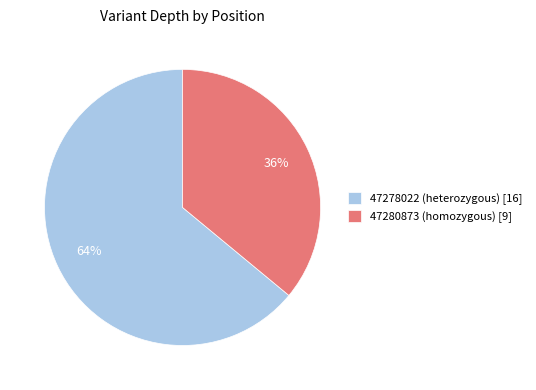

Approximately how many times larger is the value at 47278022 (heterozygous) [16] compared to 47280873 (homozygous) [9]?

1.8